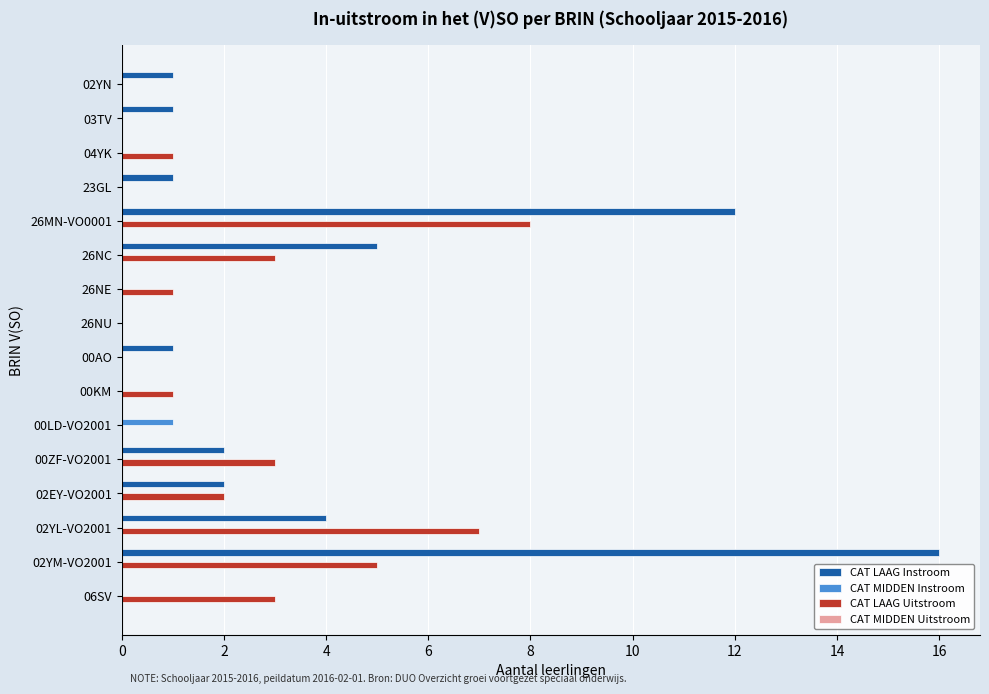

What is the maximum value for CAT LAAG Uitstroom?

8